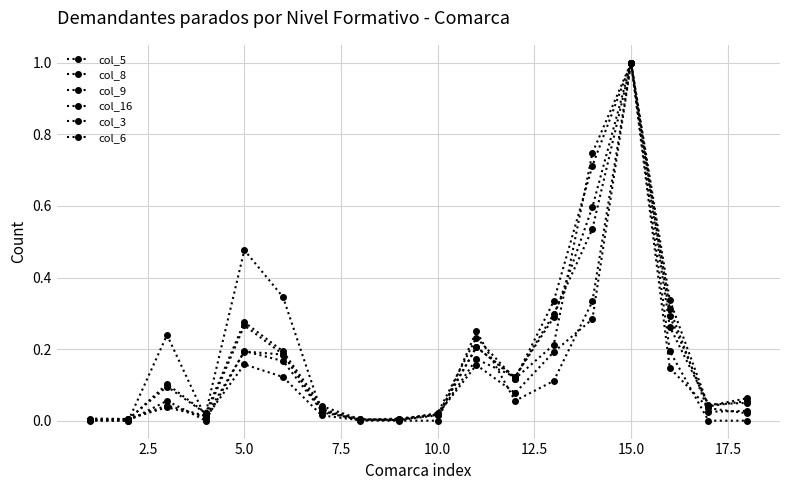

What is the highest value of the col_16 series?

1.0